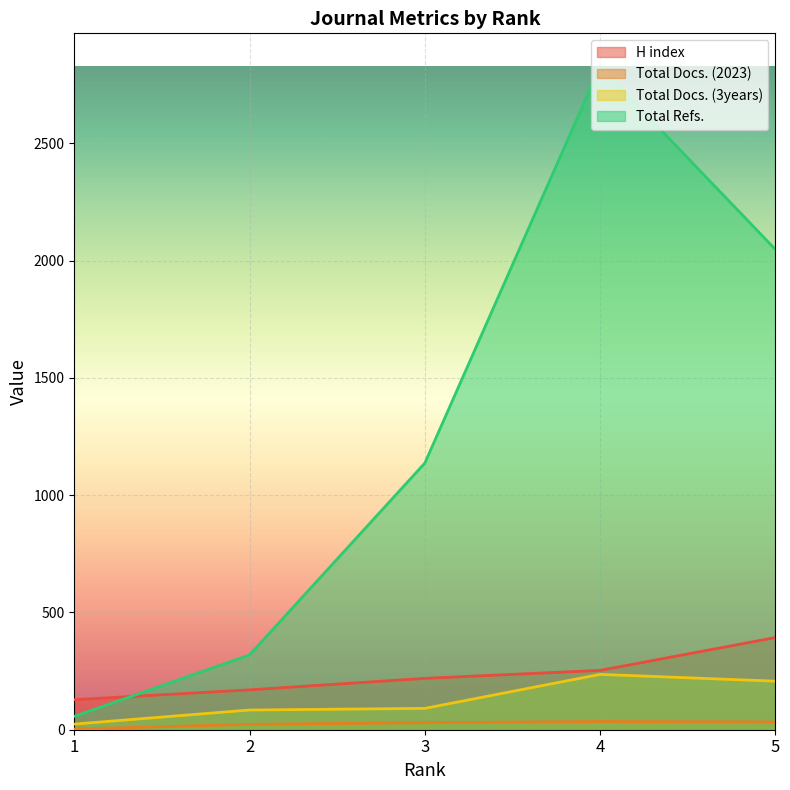

What are all the series names shown in the legend?

H index, Total Docs. (2023), Total Docs. (3years), Total Refs.